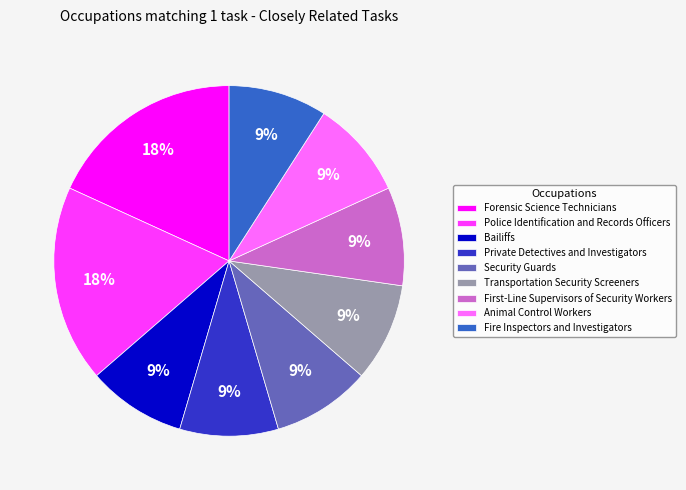

To the nearest percent, what portion does Security Guards represent?

9%